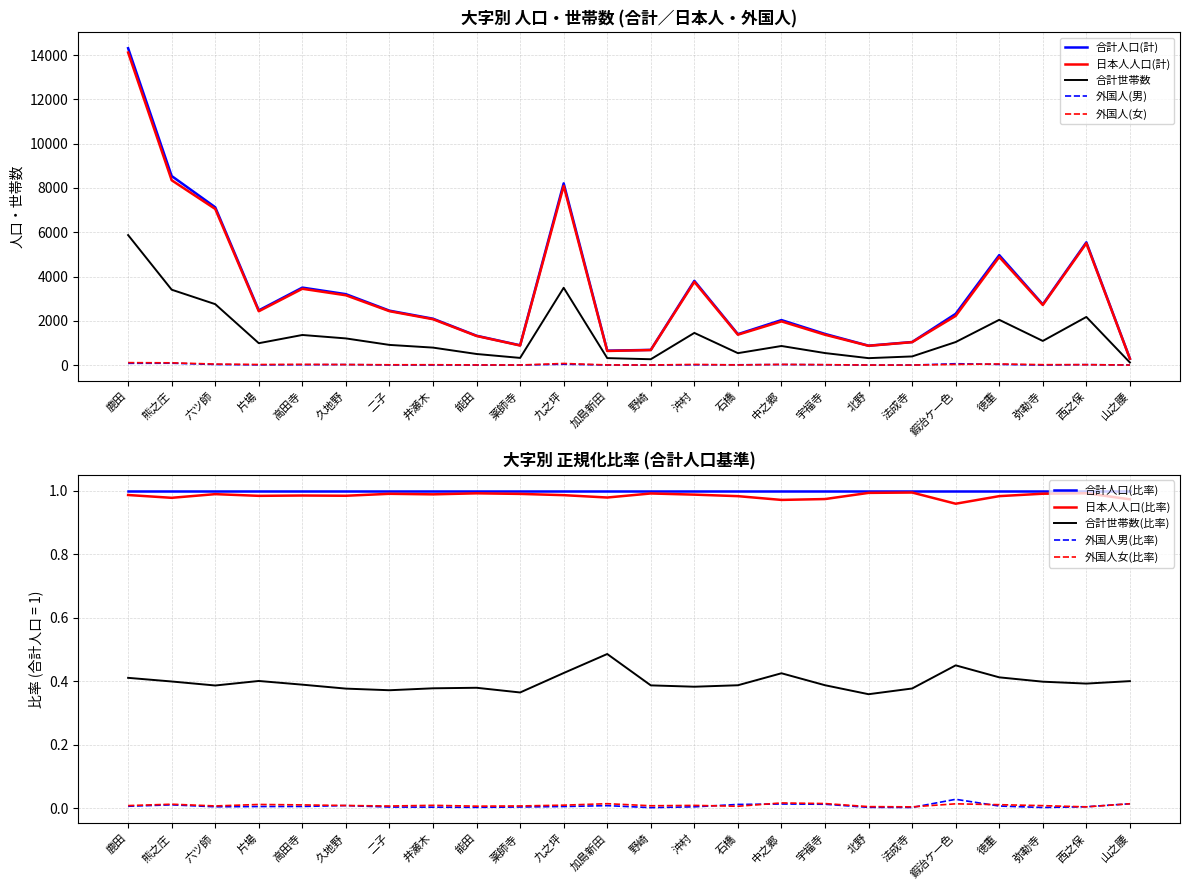

List the series in order of their peak value, lowest first.

外国人男, 外国人女, 合計世帯数, 日本人人口(計), 合計人口(計)